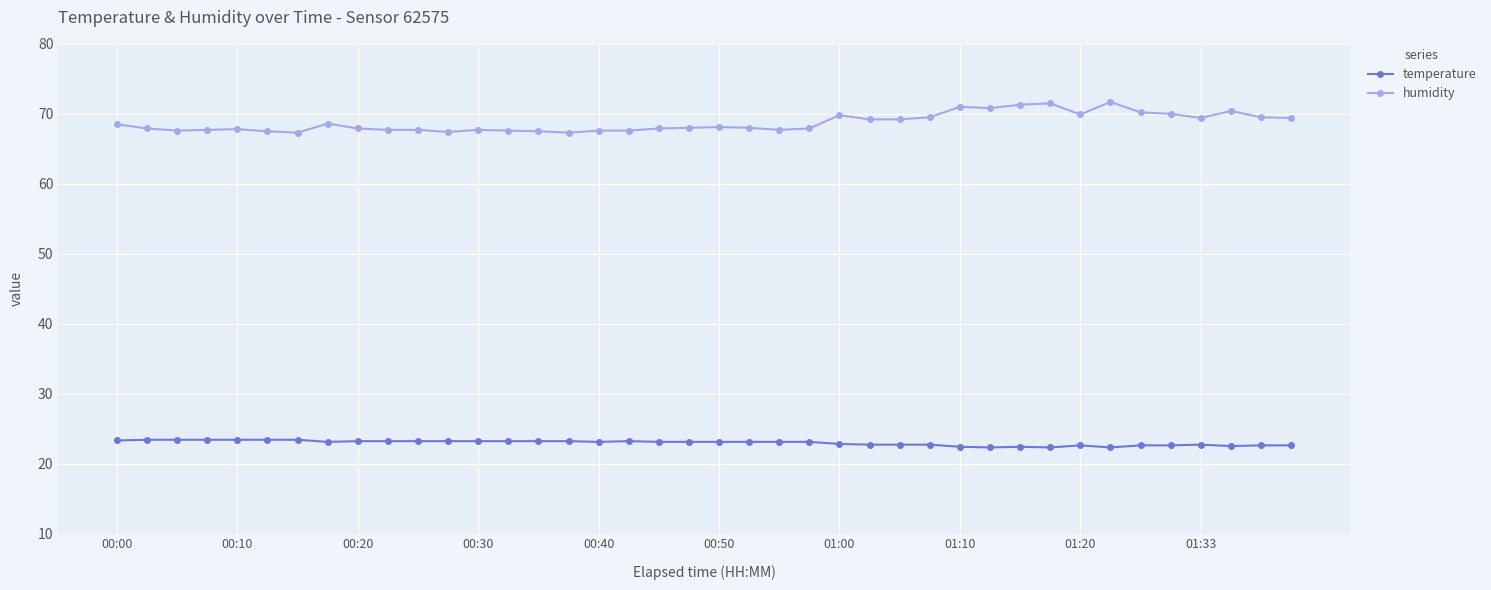

What is the minimum value for humidity?

67.3